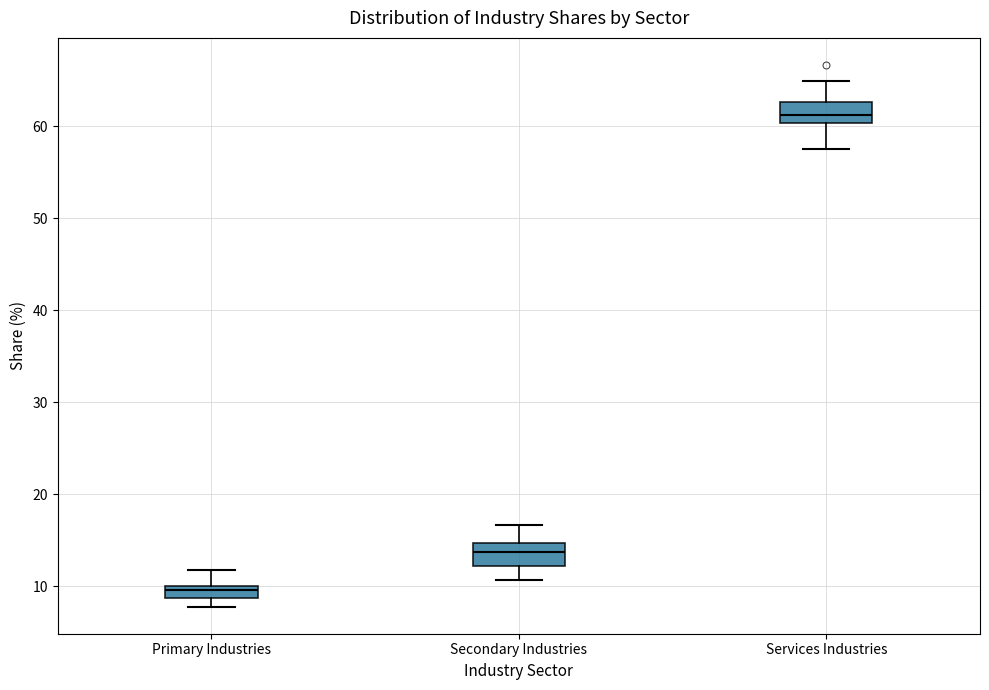

Where is the upper edge of the box for Secondary Industries on the y-axis? The values are not printed on the chart, so give them approximately, as read against the axis.

15